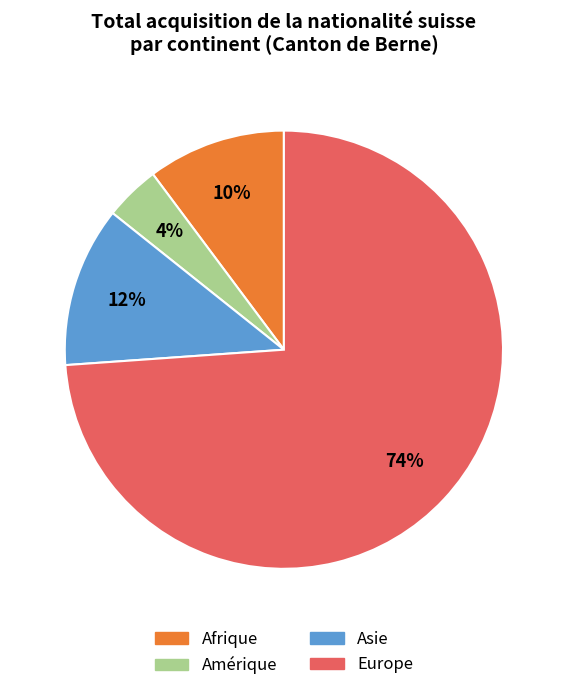

To the nearest percent, what is the average slice percentage?

25%